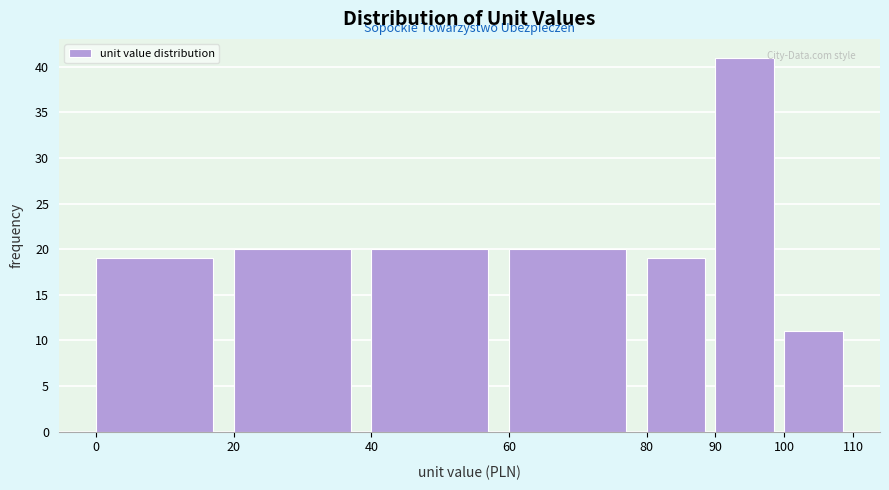

Reading left to right, list every bar in this chart as the range it spans on the x-axis followed by its height. The values are not printed on the chart, so give them approximately, as read against the axis.

0 to 20: 19
20 to 40: 20
40 to 60: 20
60 to 80: 20
80 to 90: 19
90 to 100: 41
100 to 110: 11